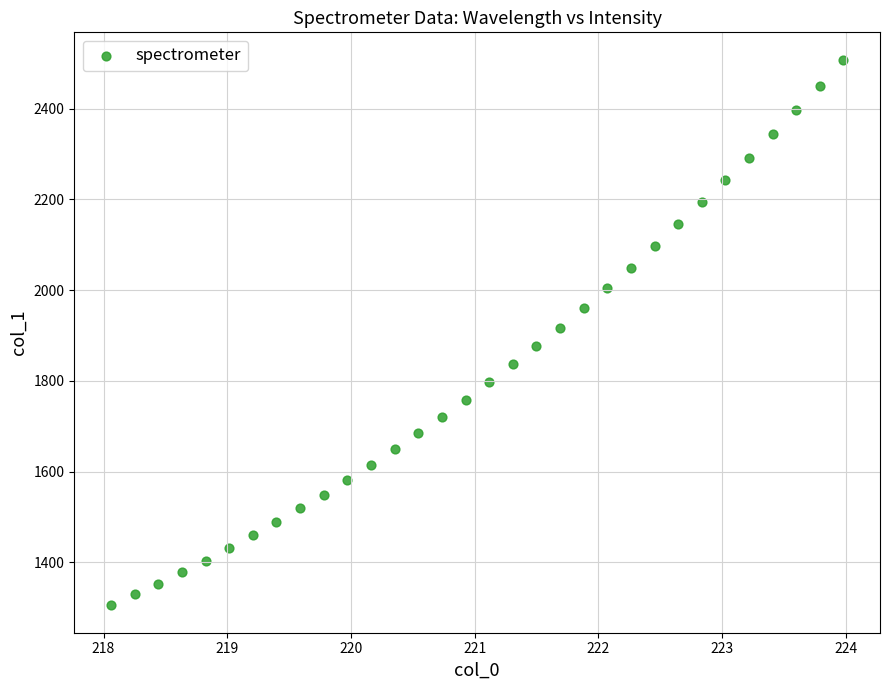

What is the range of Y values (max minus min)?

1203.3